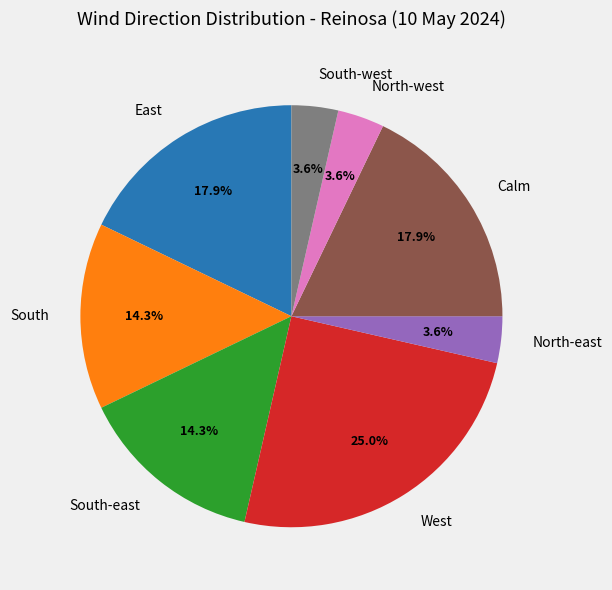

Which category has the biggest portion of the pie?

West